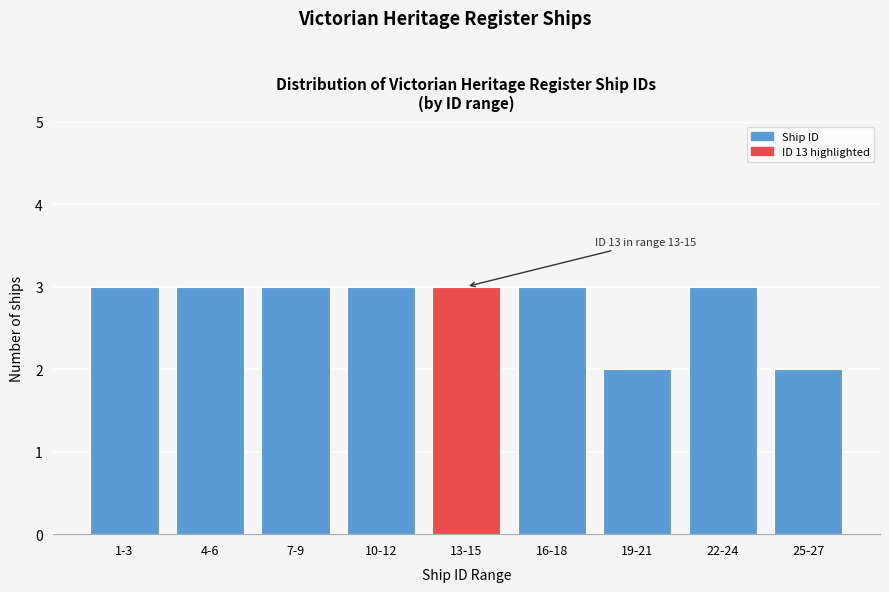

Reading left to right, transcribe all the data shown in this chart.

1-3=3	4-6=3	7-9=3	10-12=3	13-15=3	16-18=3	19-21=2	22-24=3	25-27=2